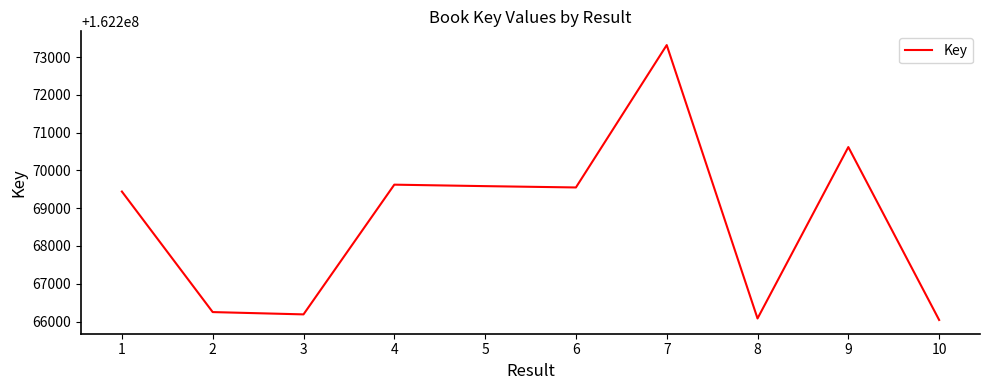

How many series are shown in this chart?

1